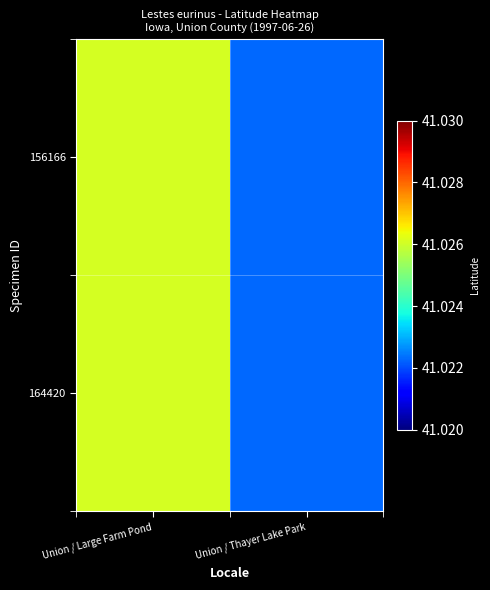

Rank the series at Union / Thayer Lake Park from lowest to highest value.

156166, 164420